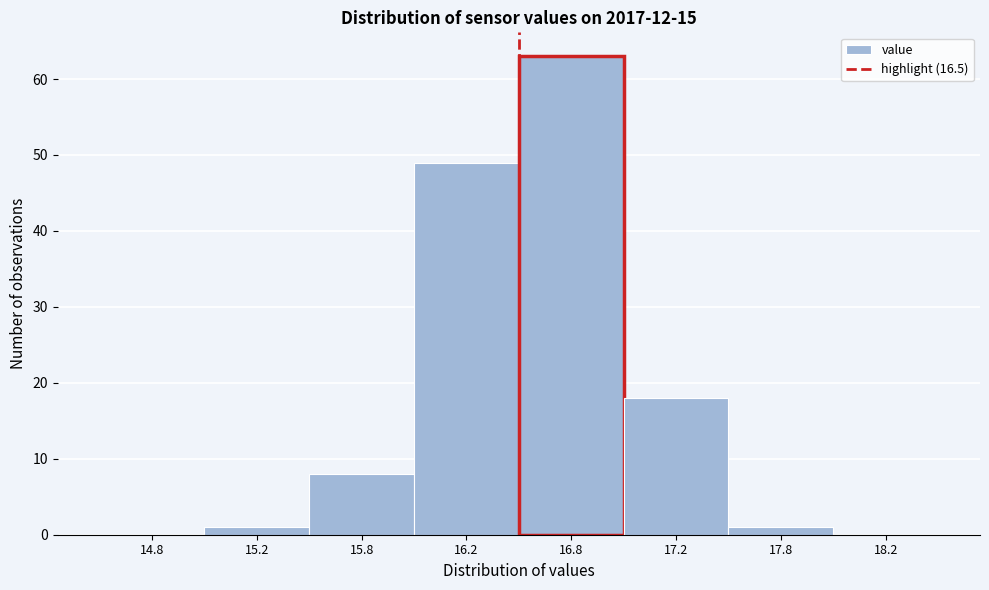

Reading left to right, extract all data points from this chart.

14.8=0	15.2=1	15.8=8	16.2=49	16.8=63	17.2=18	17.8=1	18.2=0